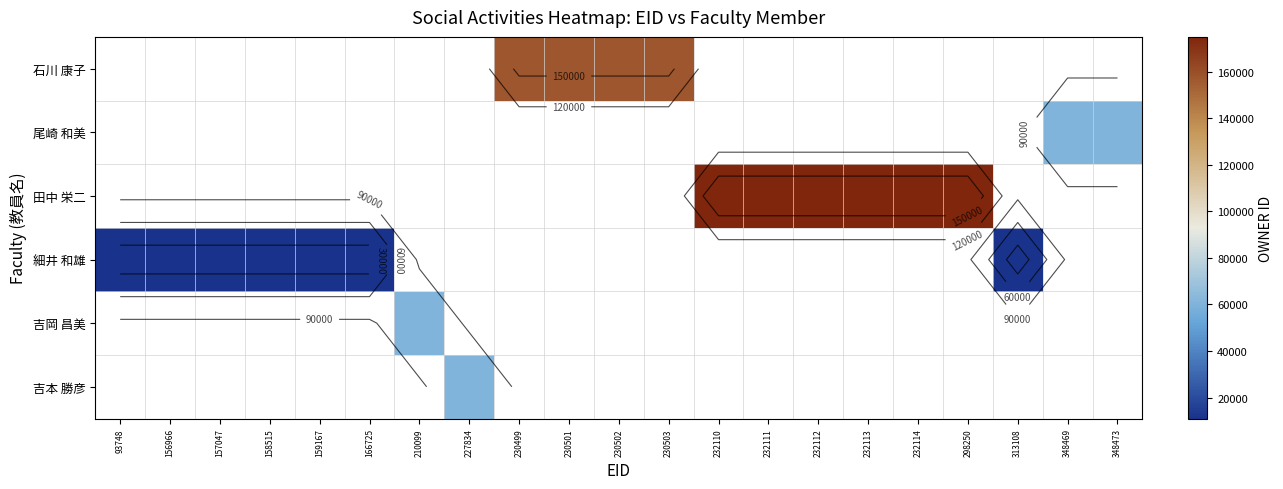

Between 93748 and 230502, which is larger?

230502